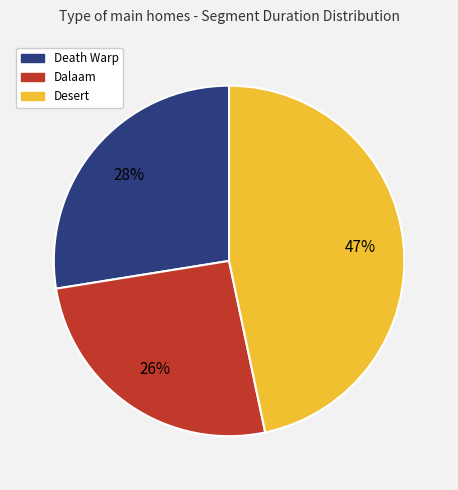

To the nearest percent, what is the difference between the largest and smallest slice percentages?

21%